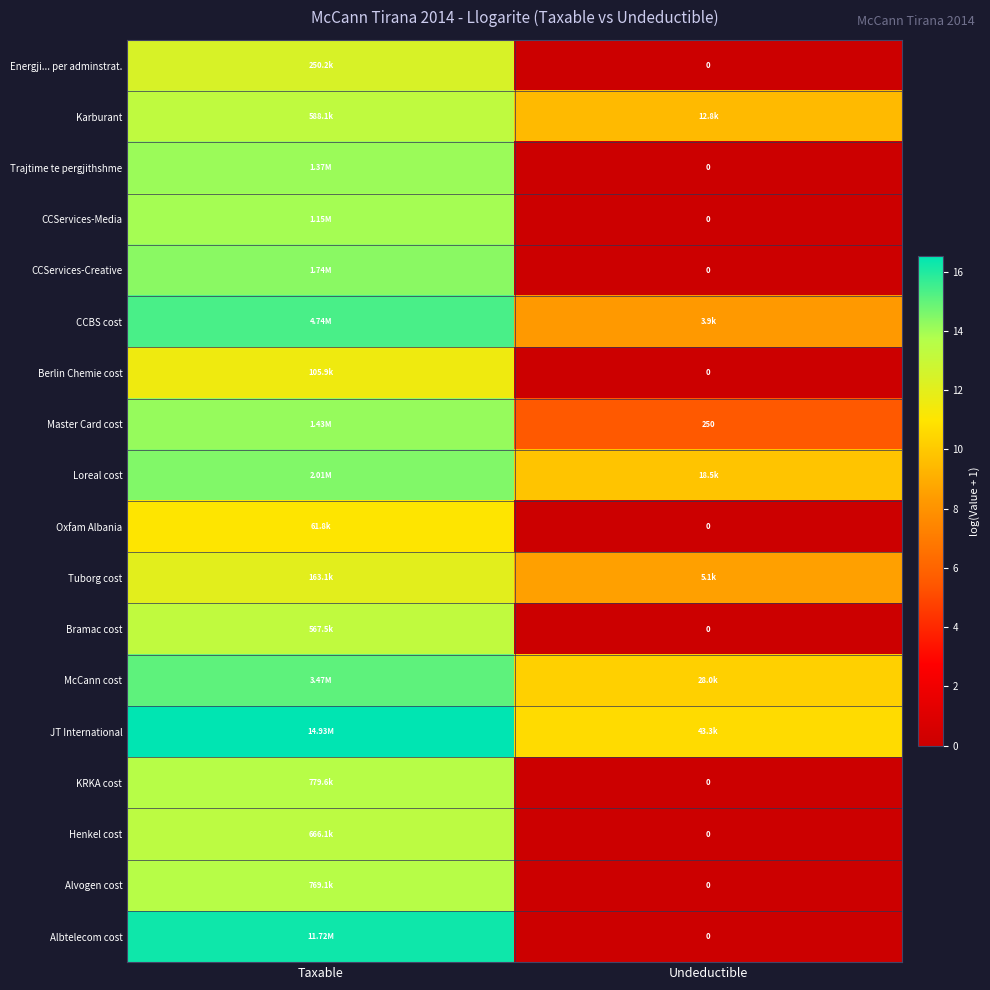

Rank the series at Taxable from lowest to highest value.

Oxfam Albania, Berlin Chemie cost, Tuborg cost, Energji... per adminstrat., Bramac cost, Karburant, Henkel cost, Alvogen cost, KRKA cost, CCServices-Media, Trajtime te pergjithshme, Master Card cost, CCServices-Creative, Loreal cost, McCann cost, CCBS cost, Albtelecom cost, JT International